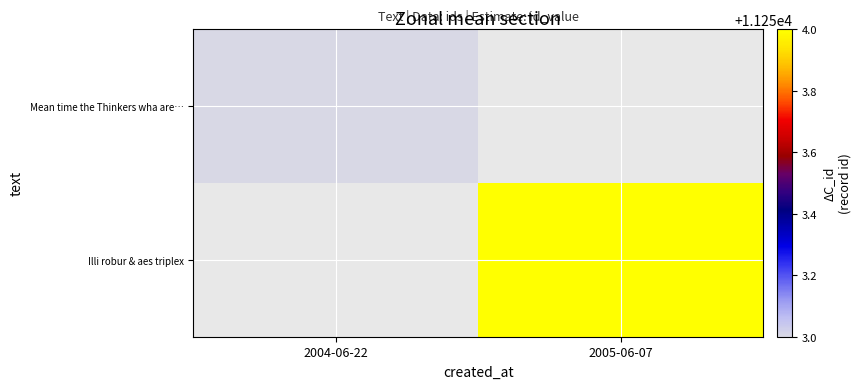

Rank the categories by Illi robur & aes triplex value from highest to lowest.

2004-06-22, 2005-06-07